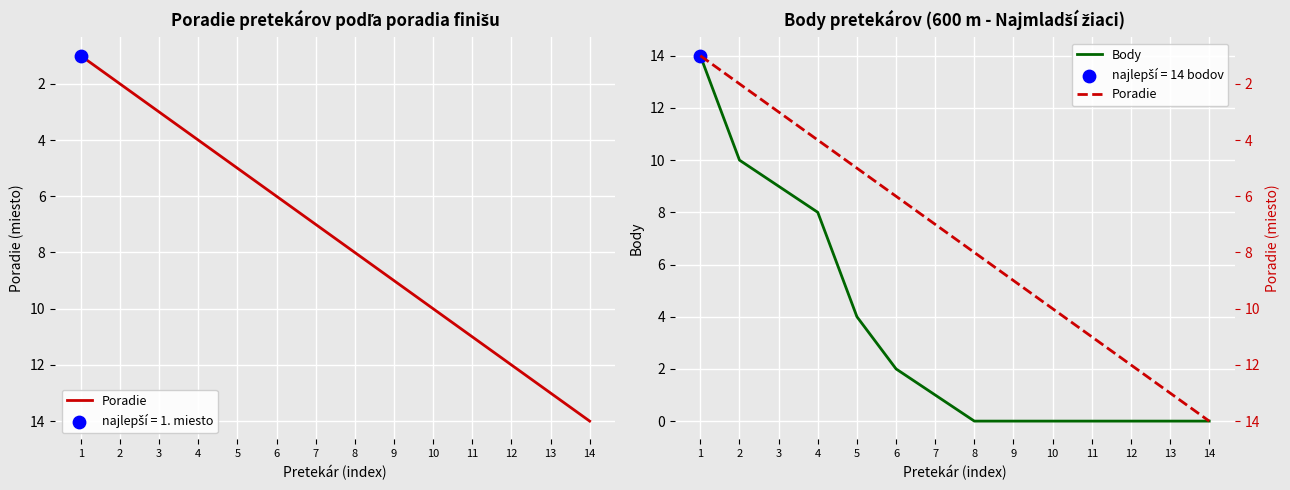

Is the value of Body at 11 greater than the value of Poradie at 6?

No